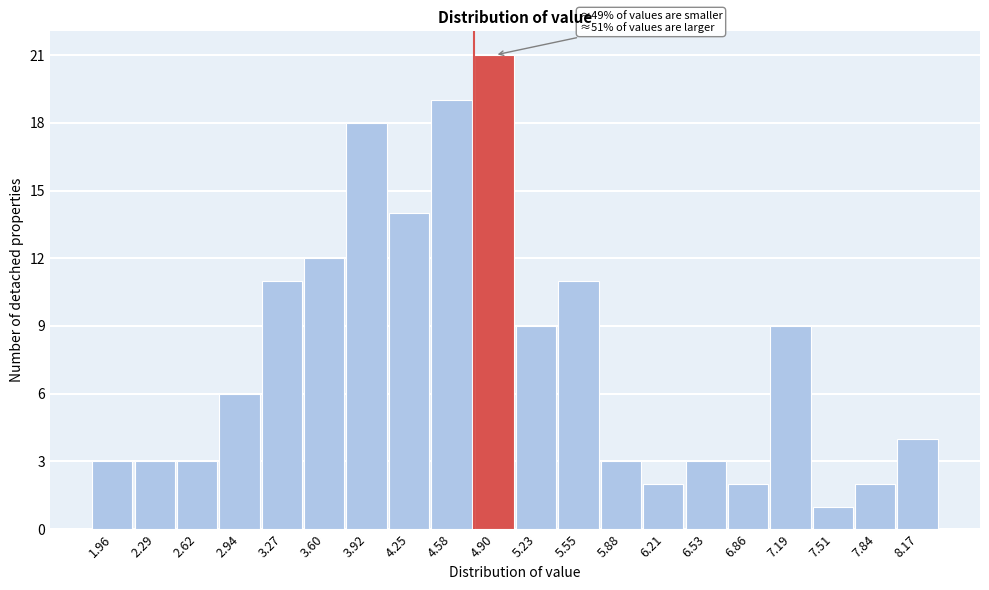

Which range on the x-axis has the tallest bar?

4.75 to 5.05